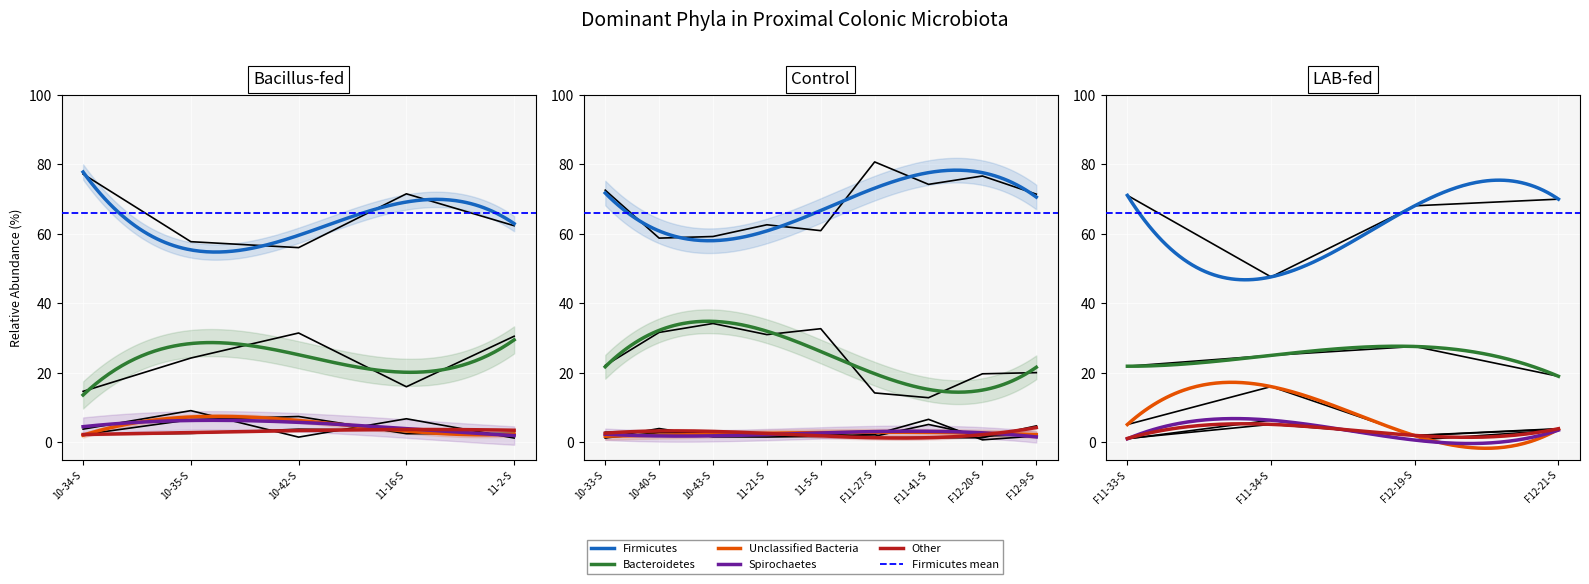

Reading right to left, what are all the values shown in this chart?

Firmicutes: F12-21-S=69.9	F12-19-S=68.0	F11-34-S=47.6	F11-33-S=71.0	F12-9-S=71.4	F12-20-S=76.6	F11-41-S=74.2	F11-27-S=80.6	11-5-S=60.9	11-21-S=62.6	10-43-S=59.2	10-40-S=58.7	10-33-S=72.5	11-2-S=62.3	11-16-S=71.5	10-42-S=56.0	10-35-S=57.7	10-34-S=77.2
Bacteroidetes: F12-21-S=19.0	F12-19-S=27.5	F11-34-S=25.0	F11-33-S=21.9	F12-9-S=20.0	F12-20-S=19.7	F11-41-S=12.8	F11-27-S=14.2	11-5-S=32.7	11-21-S=31.0	10-43-S=34.2	10-40-S=31.6	10-33-S=22.1	11-2-S=30.5	11-16-S=15.9	10-42-S=31.4	10-35-S=24.2	10-34-S=14.6
Unclassified Bacteria: F12-21-S=3.7	F12-19-S=1.9	F11-34-S=16.0	F11-33-S=5.1	F12-9-S=2.1	F12-20-S=1.8	F11-41-S=5.1	F11-27-S=1.7	11-5-S=2.1	11-21-S=2.4	10-43-S=2.7	10-40-S=2.7	10-33-S=1.2	11-2-S=2.5	11-16-S=2.4	10-42-S=7.4	10-35-S=6.5	10-34-S=2.2
Spirochaetes: F12-21-S=3.5	F12-19-S=0.6	F11-34-S=6.3	F11-33-S=1.0	F12-9-S=1.8	F12-20-S=0.7	F11-41-S=6.6	F11-27-S=2.2	11-5-S=1.7	11-21-S=1.5	10-43-S=1.5	10-40-S=3.9	10-33-S=1.3	11-2-S=1.2	11-16-S=6.7	10-42-S=1.5	10-35-S=9.1	10-34-S=3.8
Other: F12-21-S=3.9	F12-19-S=1.9	F11-34-S=5.1	F11-33-S=1.1	F12-9-S=4.7	F12-20-S=1.3	F11-41-S=1.3	F11-27-S=1.2	11-5-S=2.6	11-21-S=2.6	10-43-S=2.5	10-40-S=3.0	10-33-S=2.9	11-2-S=3.5	11-16-S=3.4	10-42-S=3.7	10-35-S=2.5	10-34-S=2.3
Firmicutes mean: F12-21-S=65.9	F12-19-S=65.9	F11-34-S=65.9	F11-33-S=65.9	F12-9-S=65.9	F12-20-S=65.9	F11-41-S=65.9	F11-27-S=65.9	11-5-S=65.9	11-21-S=65.9	10-43-S=65.9	10-40-S=65.9	10-33-S=65.9	11-2-S=65.9	11-16-S=65.9	10-42-S=65.9	10-35-S=65.9	10-34-S=65.9